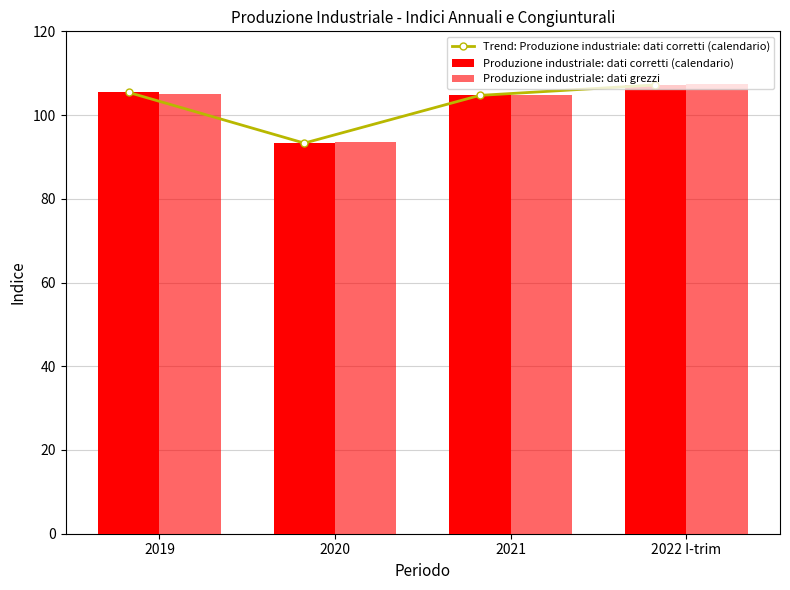

Reading left to right, list all the values displayed in this chart.

Trend: Produzione industriale: dati corretti (calendario): 105.4	93.3	104.7	107.2
Produzione industriale: dati corretti (calendario): 105.4	93.3	104.7	107.2
Produzione industriale: dati grezzi: 105.1	93.6	104.9	107.5